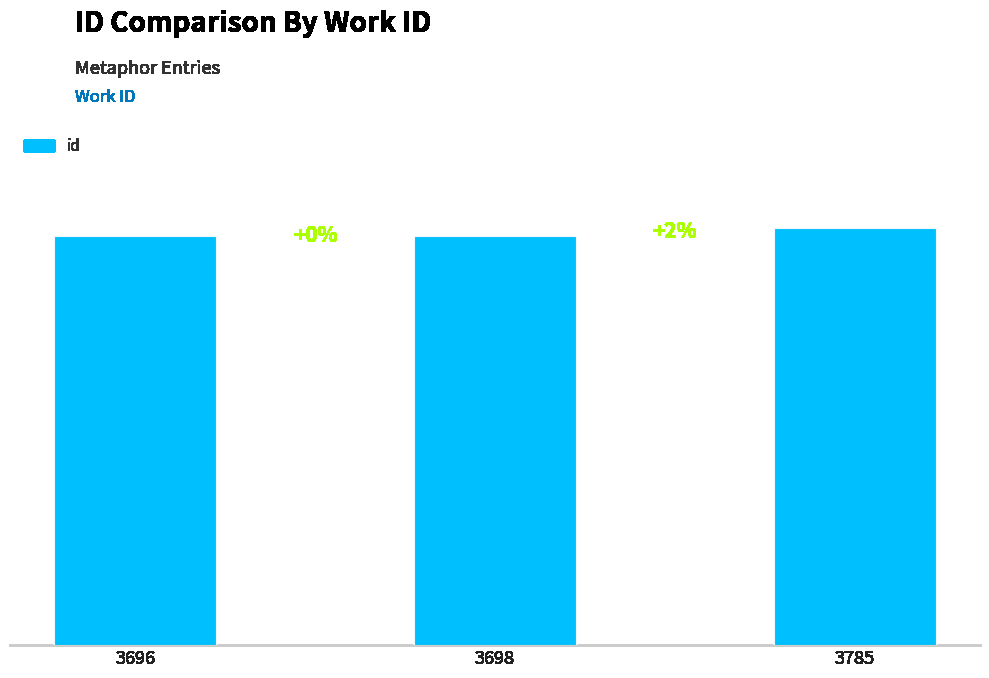

Does the chart contain any negative values?

No